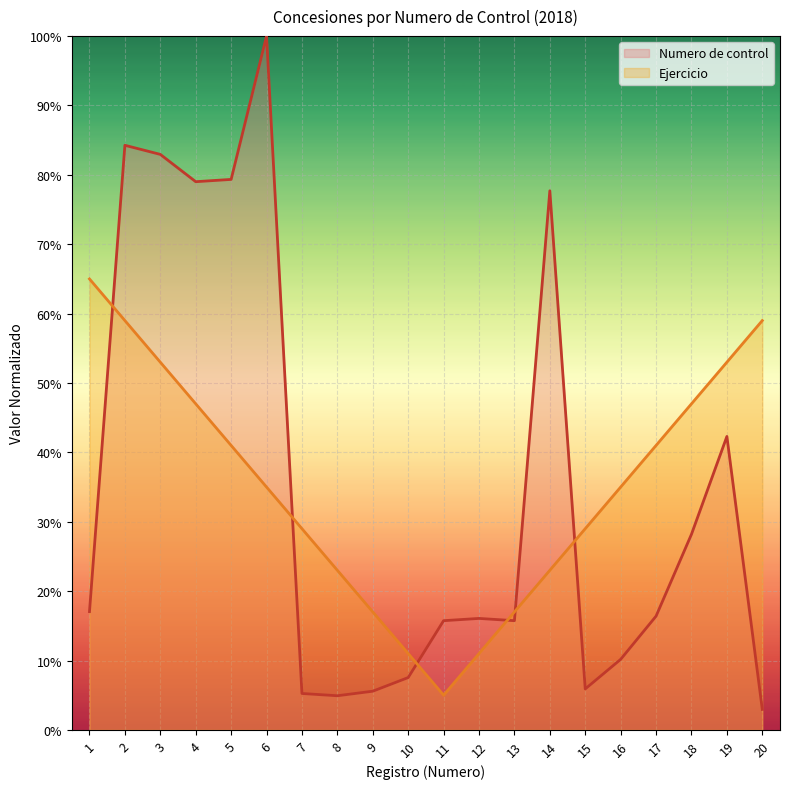

True or false: the data shows 4.9 at 8.

True